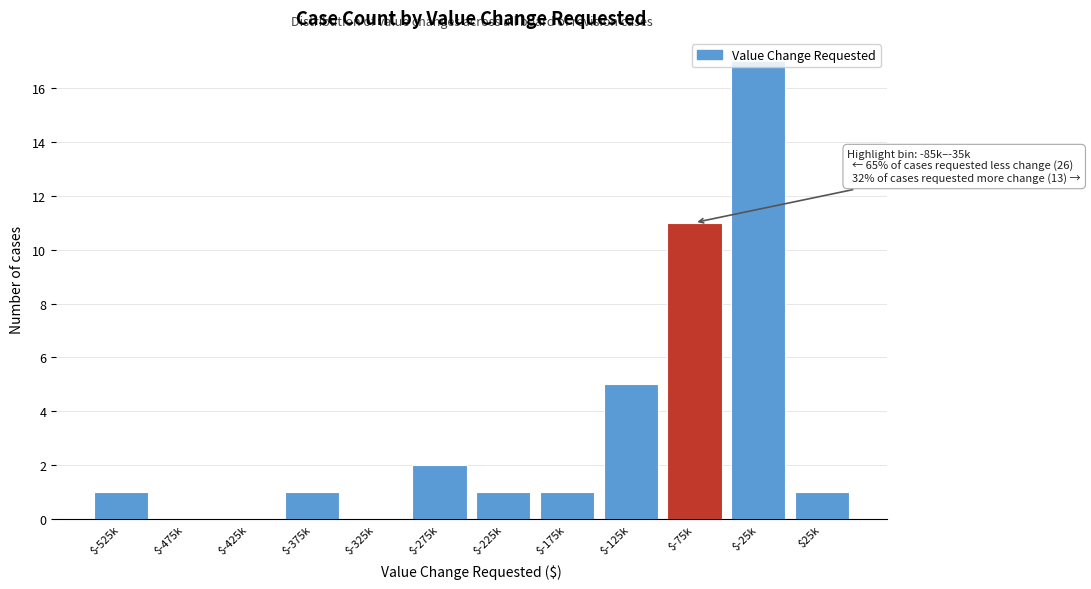

True or false: the data shows 2 at $-225k.

False